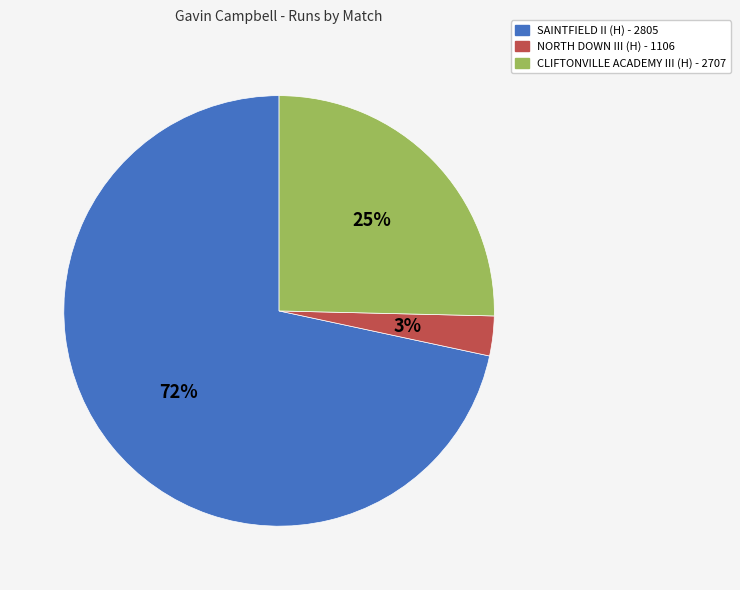

Combined, do CLIFTONVILLE ACADEMY III (H) - 2707 and NORTH DOWN III (H) - 1106 account for over 50%?

No